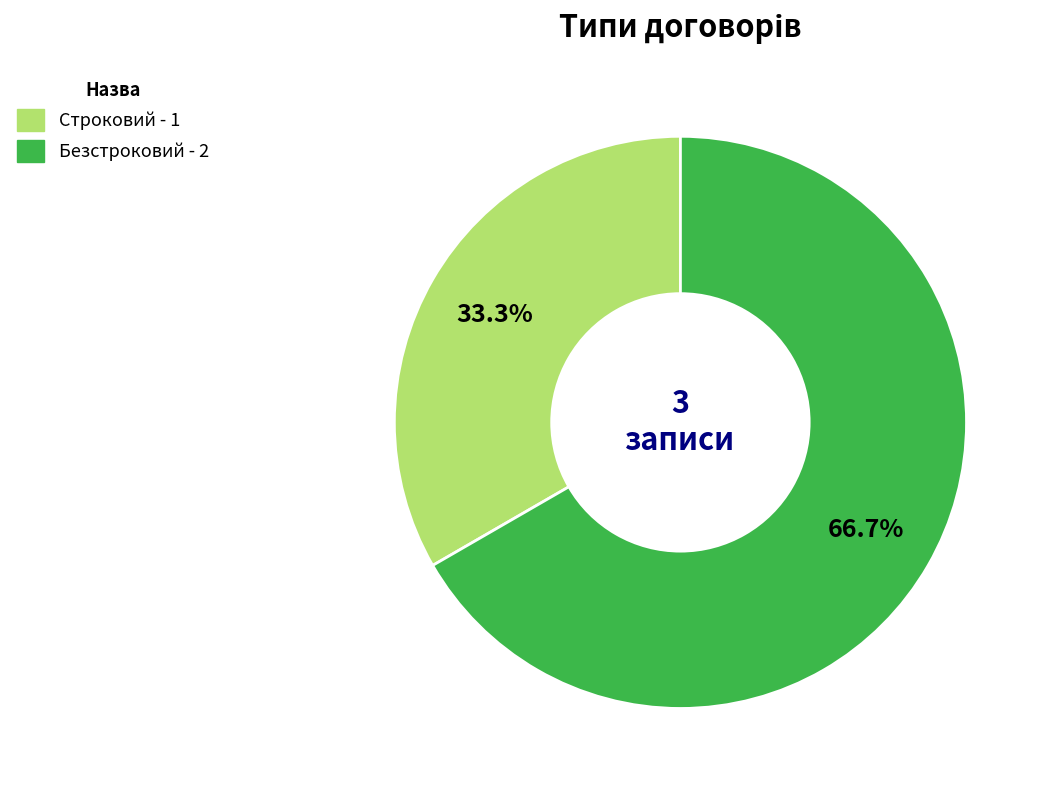

Is it true that Строковий is 33% of the pie?

True